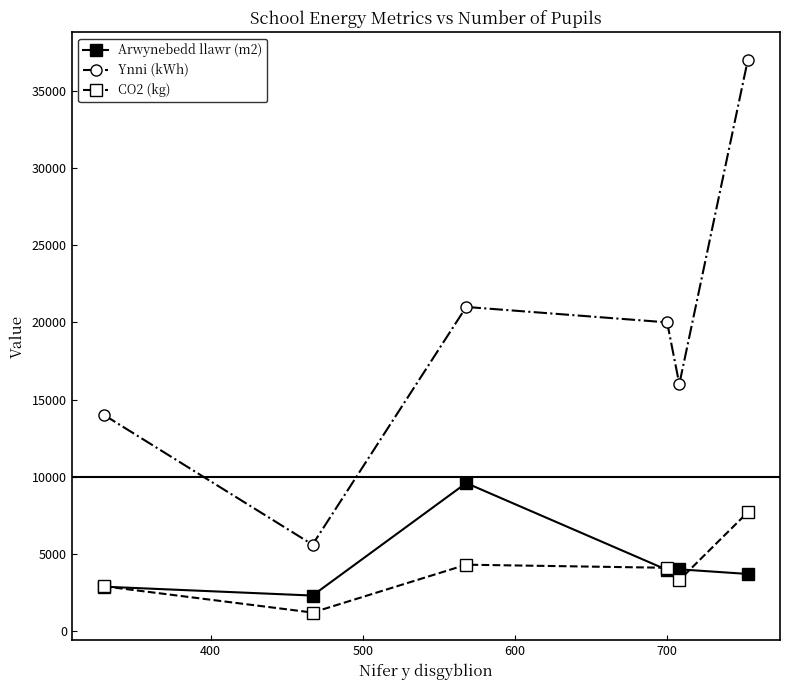

Which series has the largest range (max minus min)?

Ynni (kWh)